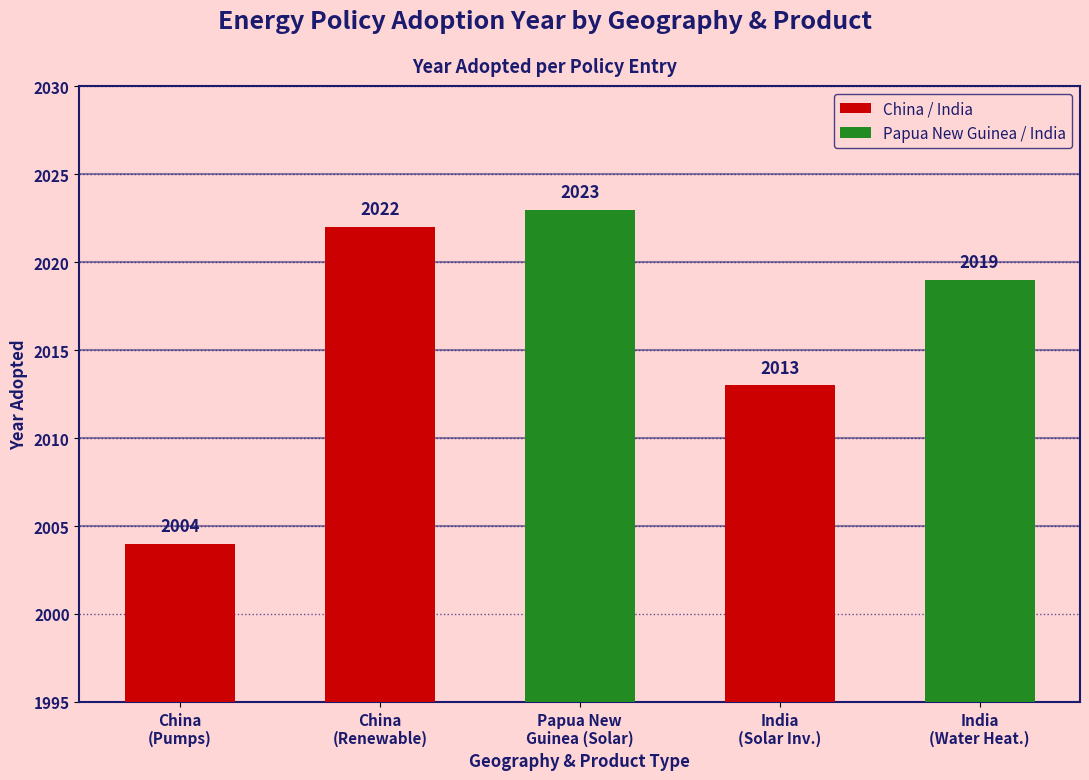

What is the difference between the values at China
(Pumps) and India
(Water Heat.)?

15